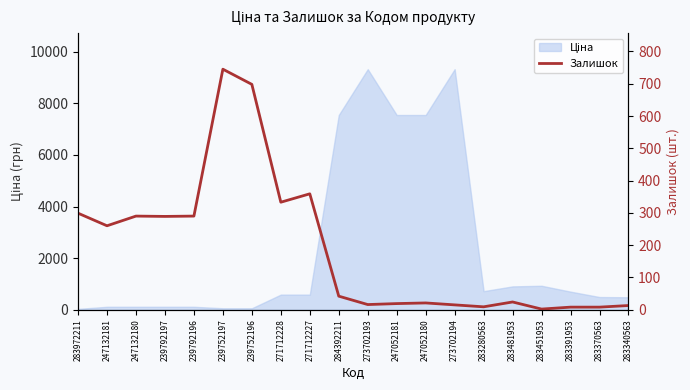

Reading right to left, extract all data points from this chart.

283340563=13	283370563=8	283391953=8	283451953=2	283481953=24	283280563=9	273702194=15	247052180=21	247052181=19	273702193=16	284392211=42	271712227=359	271712228=333	239752196=698	239752197=745	239792196=290	239792197=289	247132180=290	247132181=260	283972211=299